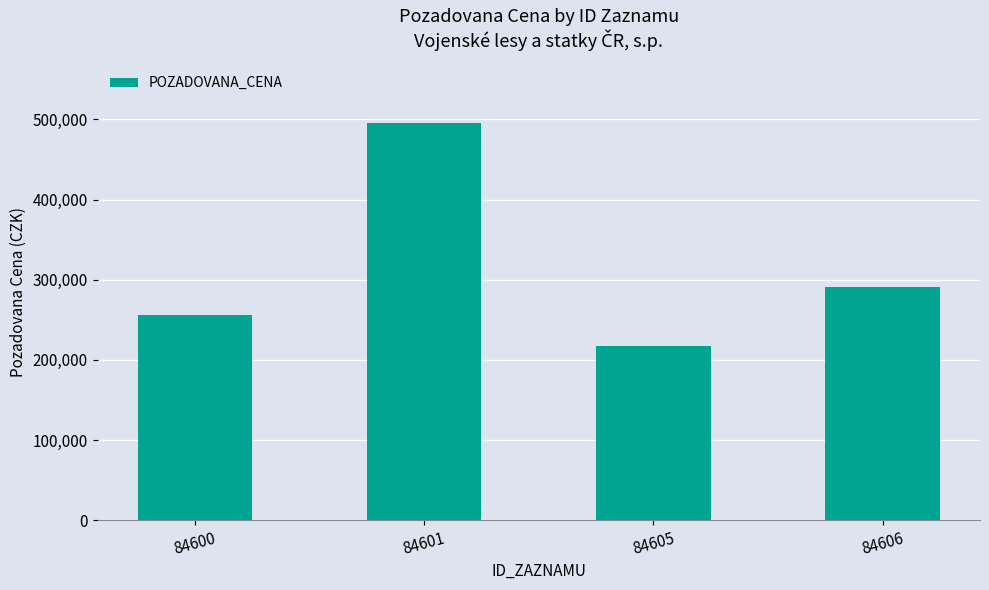

Reading left to right, extract all data points from this chart.

84600=255740	84601=495030	84605=217900	84606=291170